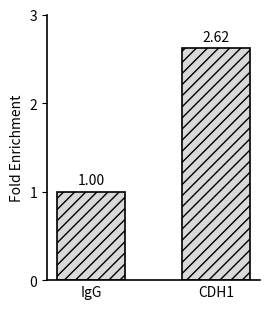

What is the change in value from IgG to CDH1?

+1.6